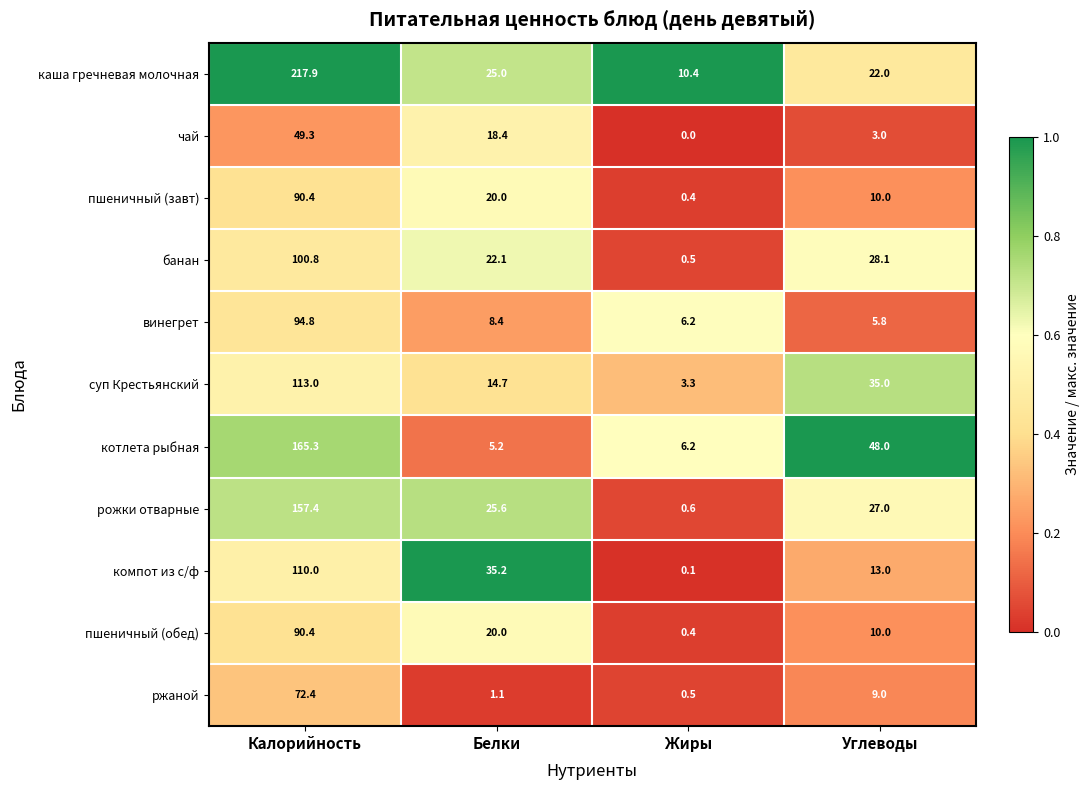

What is the difference between the second highest and second lowest values in the пшеничный (обед) series?

10.0